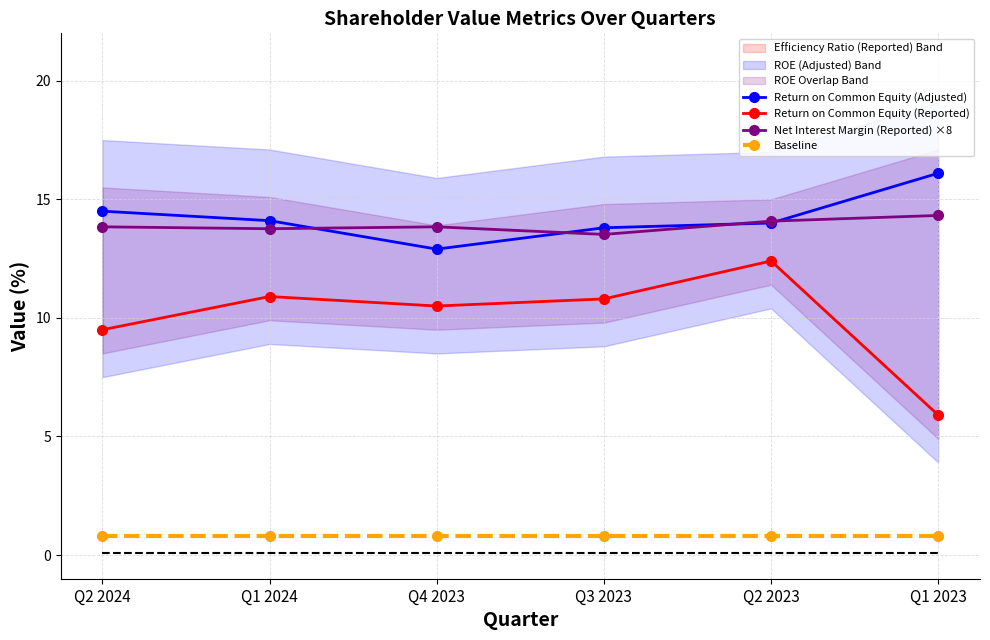

True or false: Return on Common Equity (Reported) and Return on Common Equity (Adjusted) cross at least once.

False